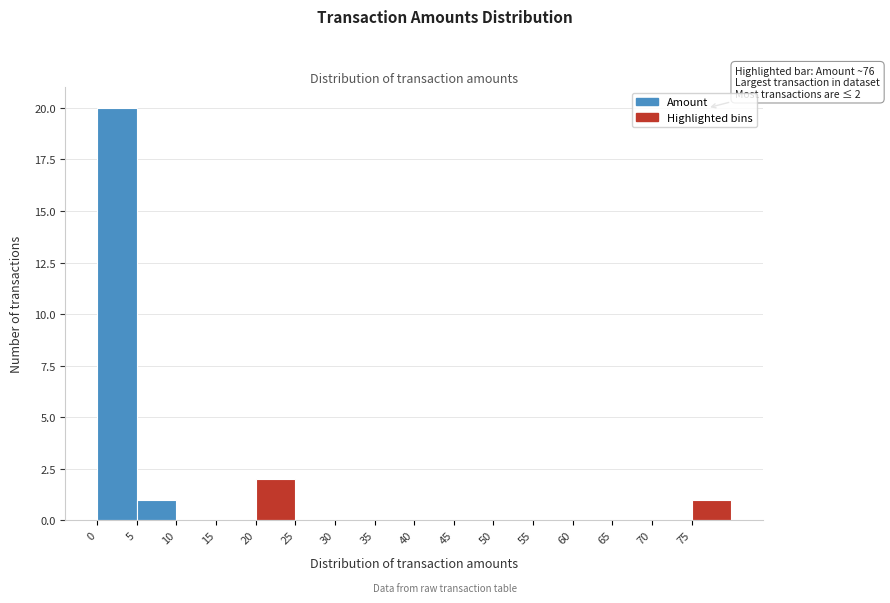

Over which range of the x-axis is the bar tallest?

0 to 5